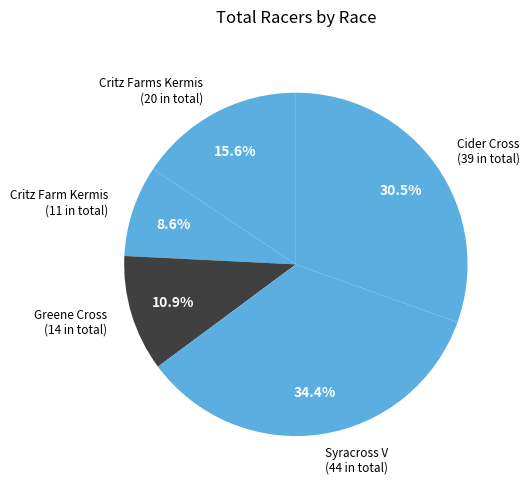

Rank the categories by value from lowest to highest.

Critz Farm Kermis, Greene Cross, Critz Farms Kermis, Cider Cross, Syracross V